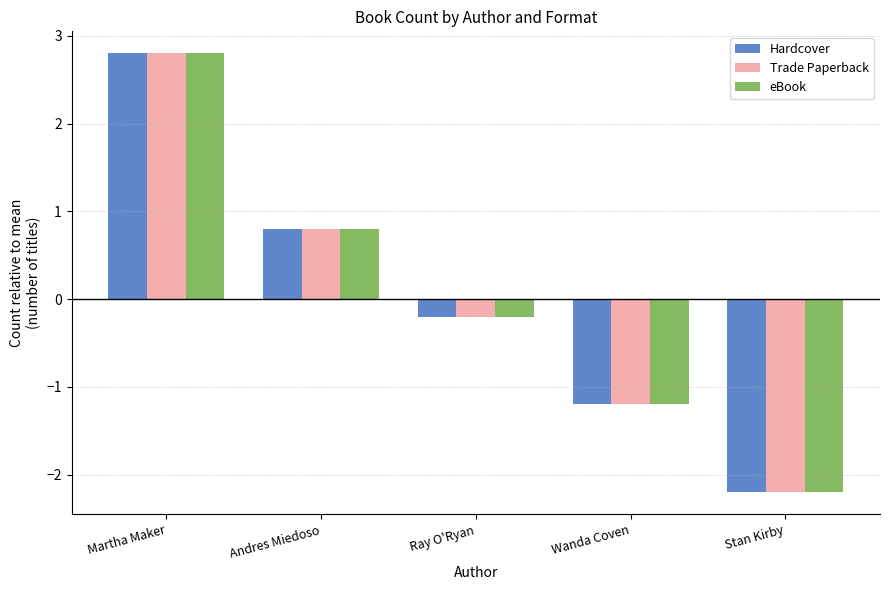

Is it true that eBook equals -2.2 at Stan Kirby?

True